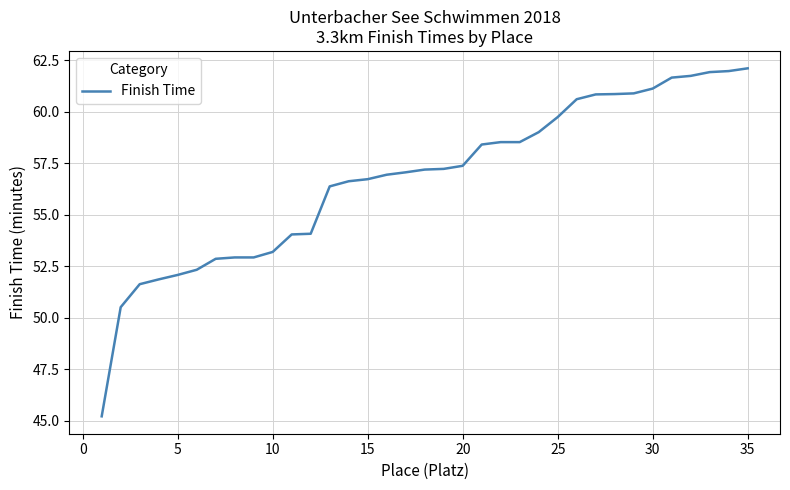

What is the minimum value shown in the chart?

45.2